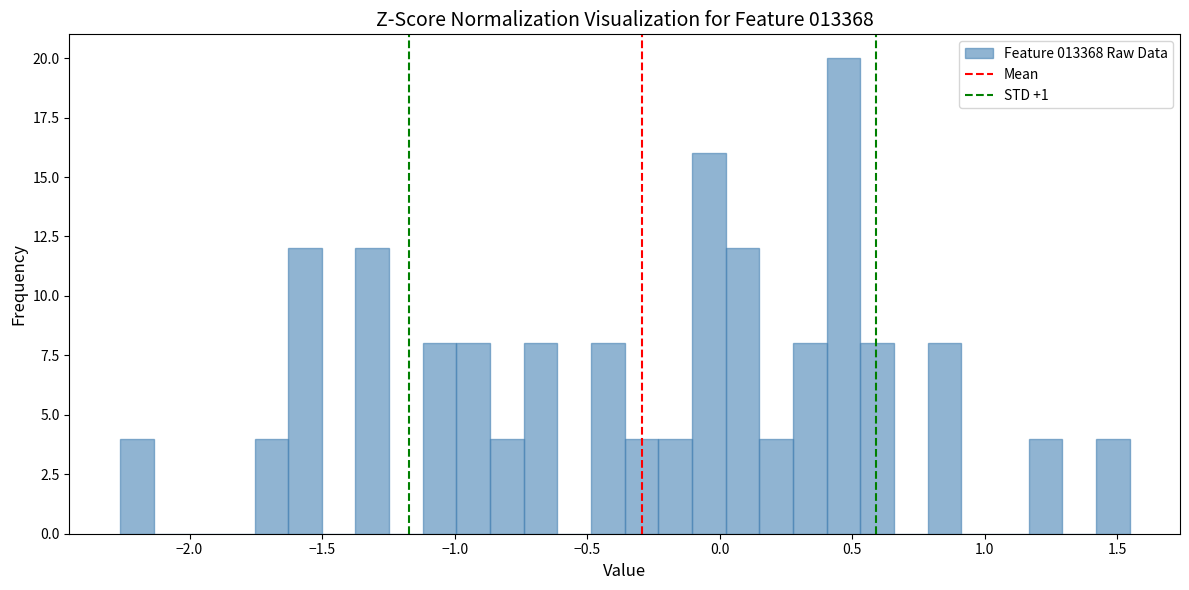

Around what value on the x-axis is the tallest bar? Give the approximate position of its centre, as read against the axis.

0.45